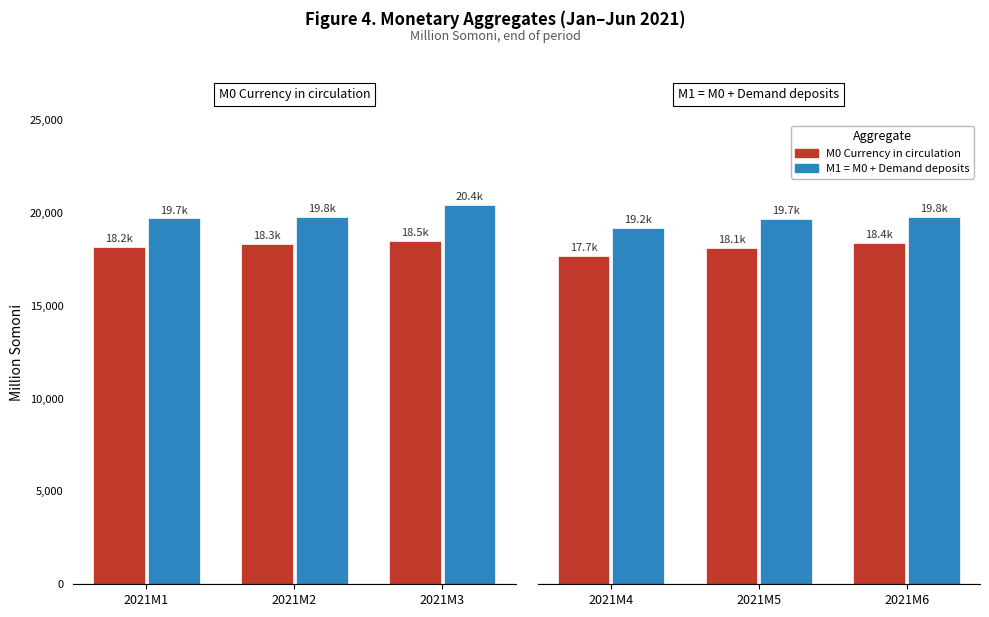

The М1=M0+1 series shows 5492.7 at 2021M6. True or false?

False